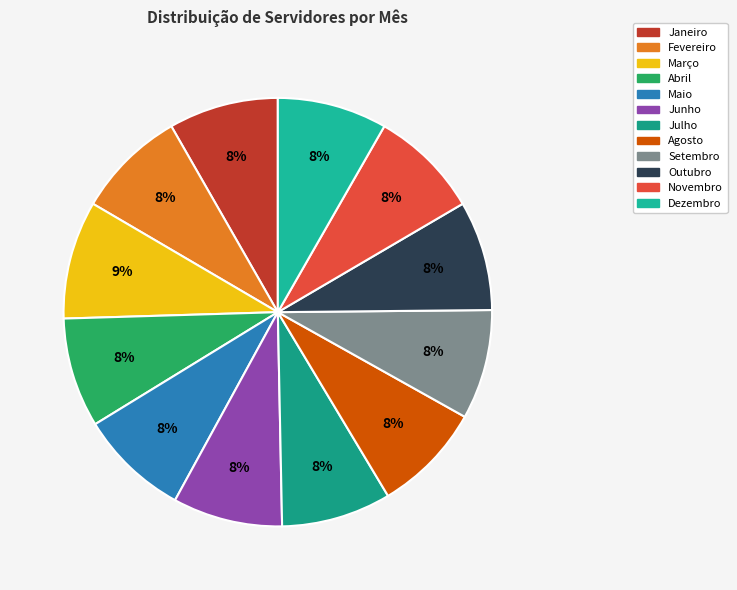

How many segments does this pie chart have?

12